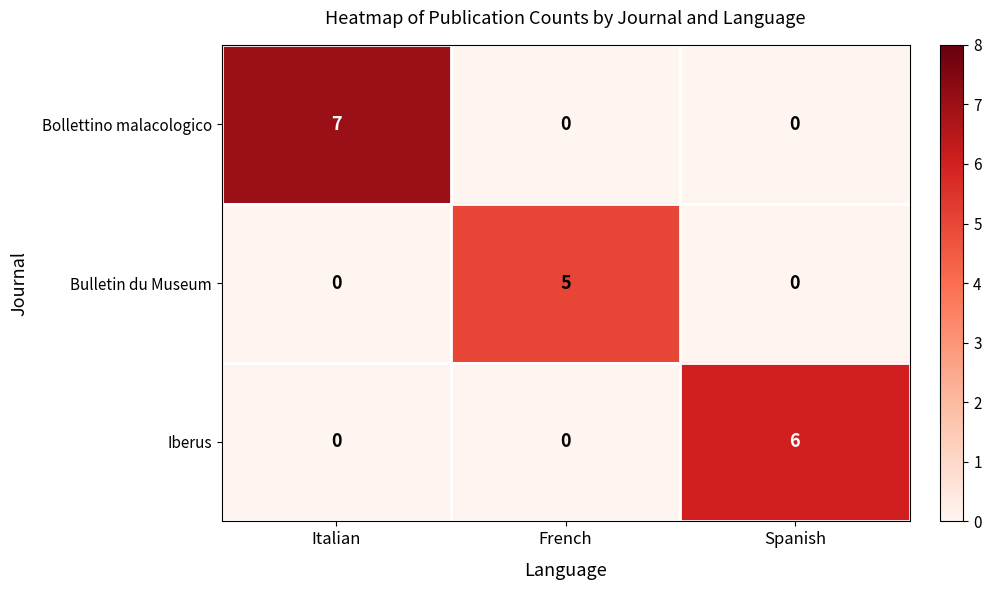

How many series are shown in this chart?

3